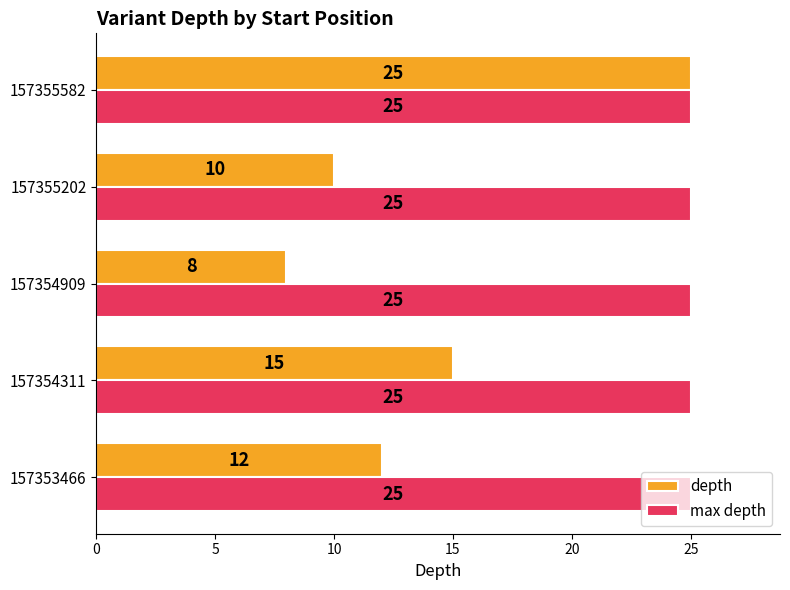

Is the value of max depth at 157355202 greater than the value of depth at 157355202?

Yes